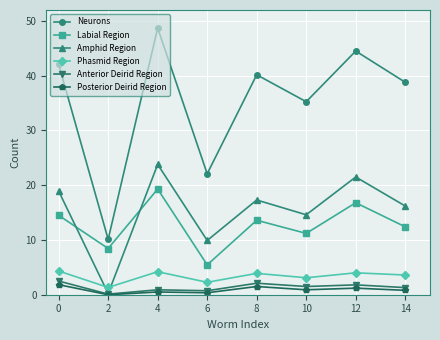

What value does the Neurons series have at 12?

44.5